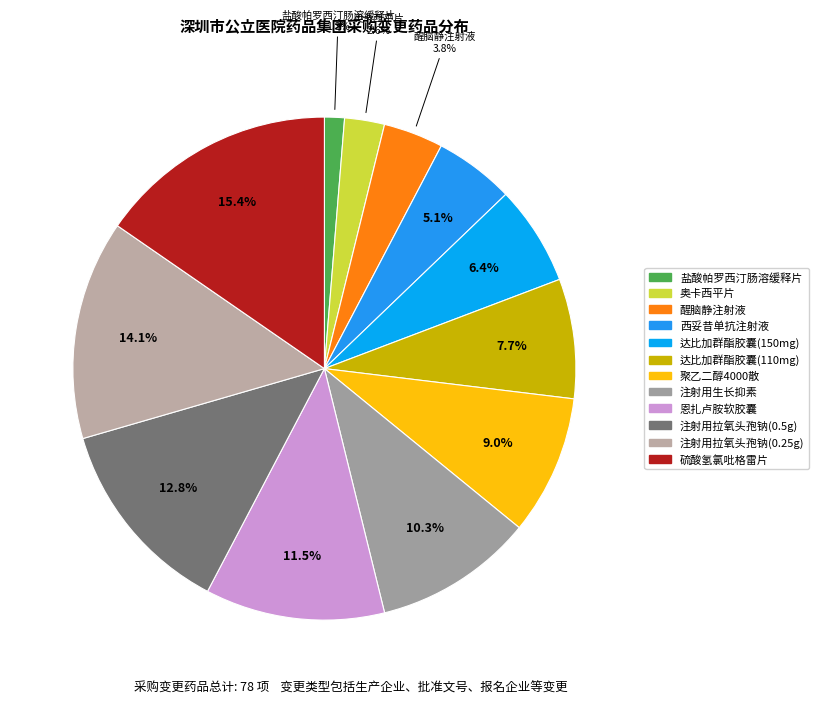

What is the ratio of the value at 硫酸氢氯吡格雷片 to the value at 醒脑静注射液?

4.0